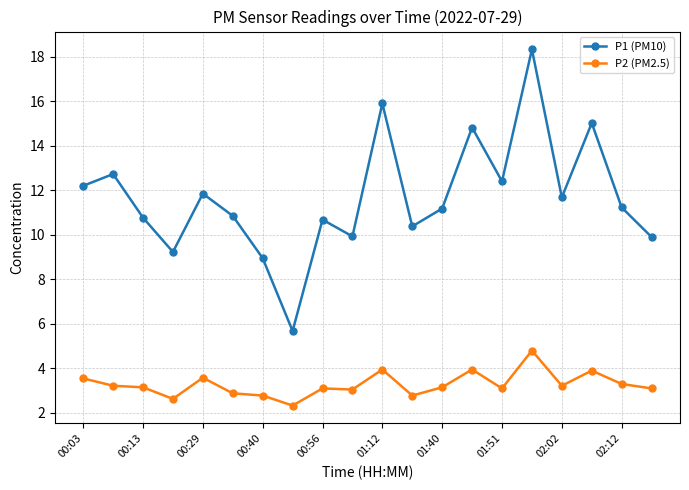

What is the value of the P2 (PM2.5) point at the 17th from the left?

3.2